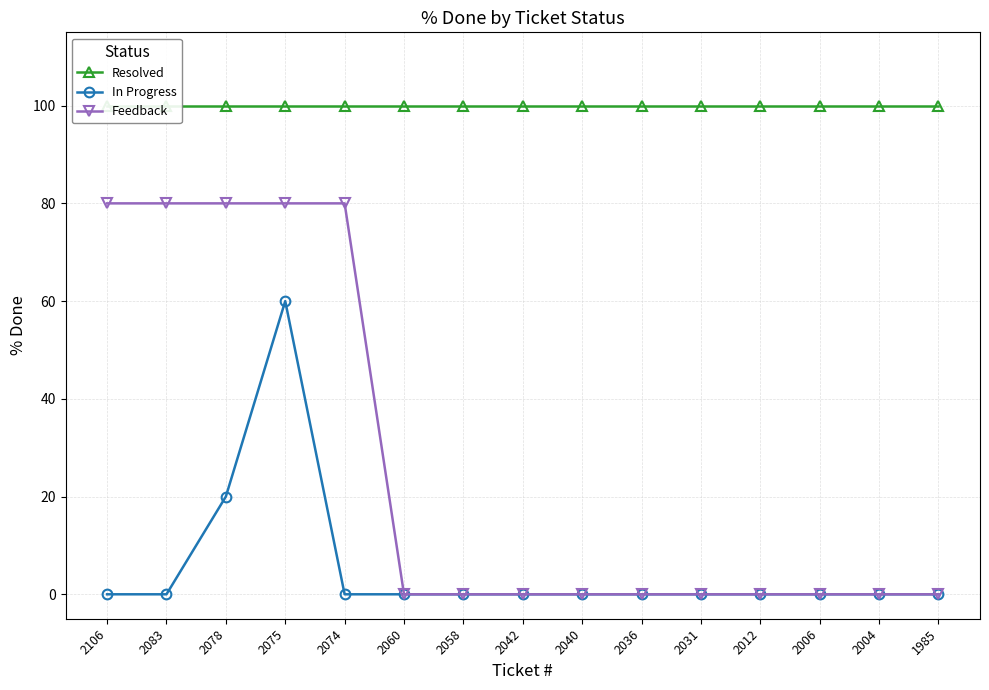

True or false: Resolved has a value of 100 at 2060.

True